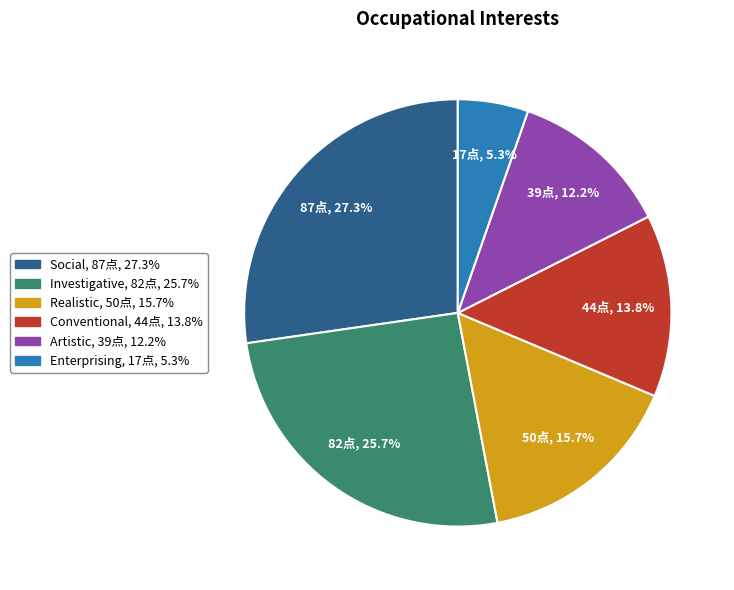

Count the number of slices in the pie.

6